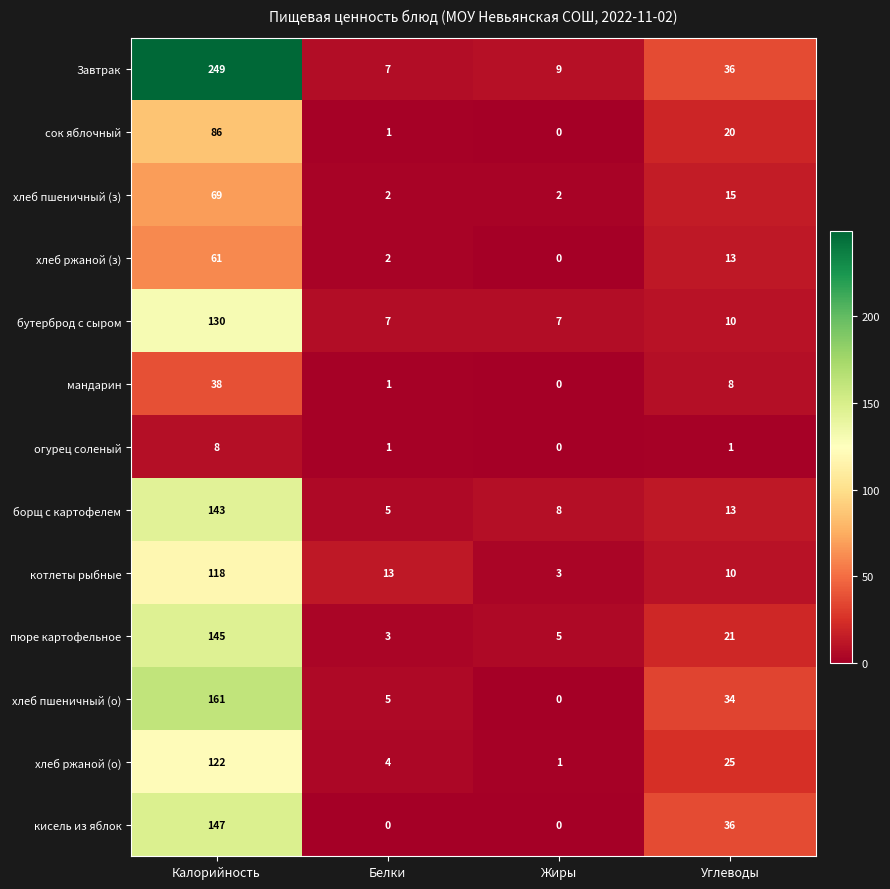

What is the difference between the maximum and minimum values in the кисель из яблок series?

147